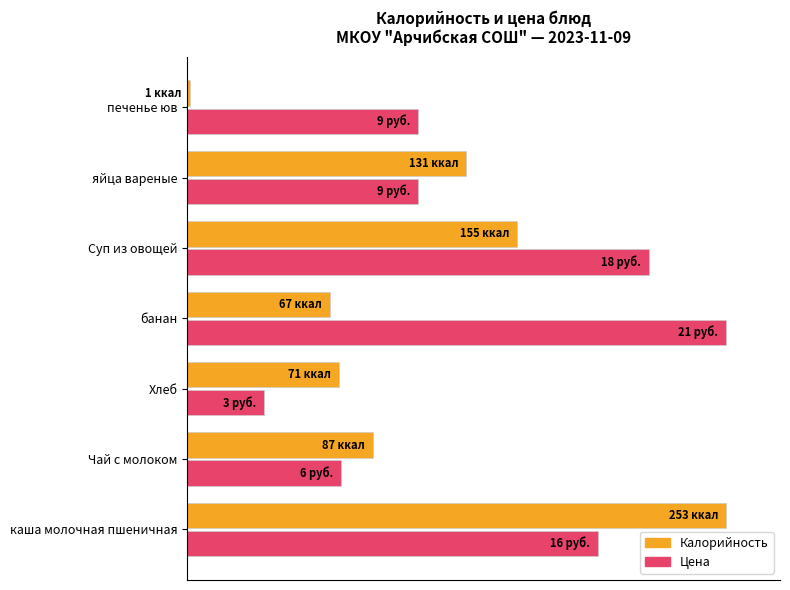

What is the sum of all Калорийность values?

302.4